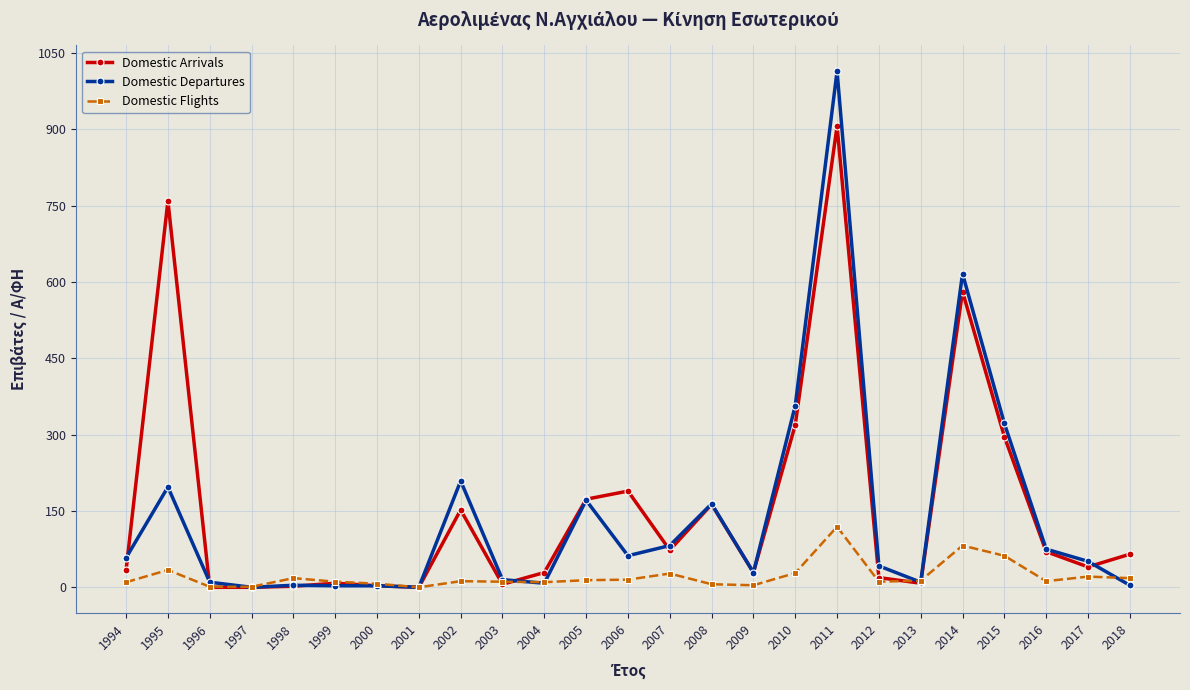

How many categories are shown in the chart?

25